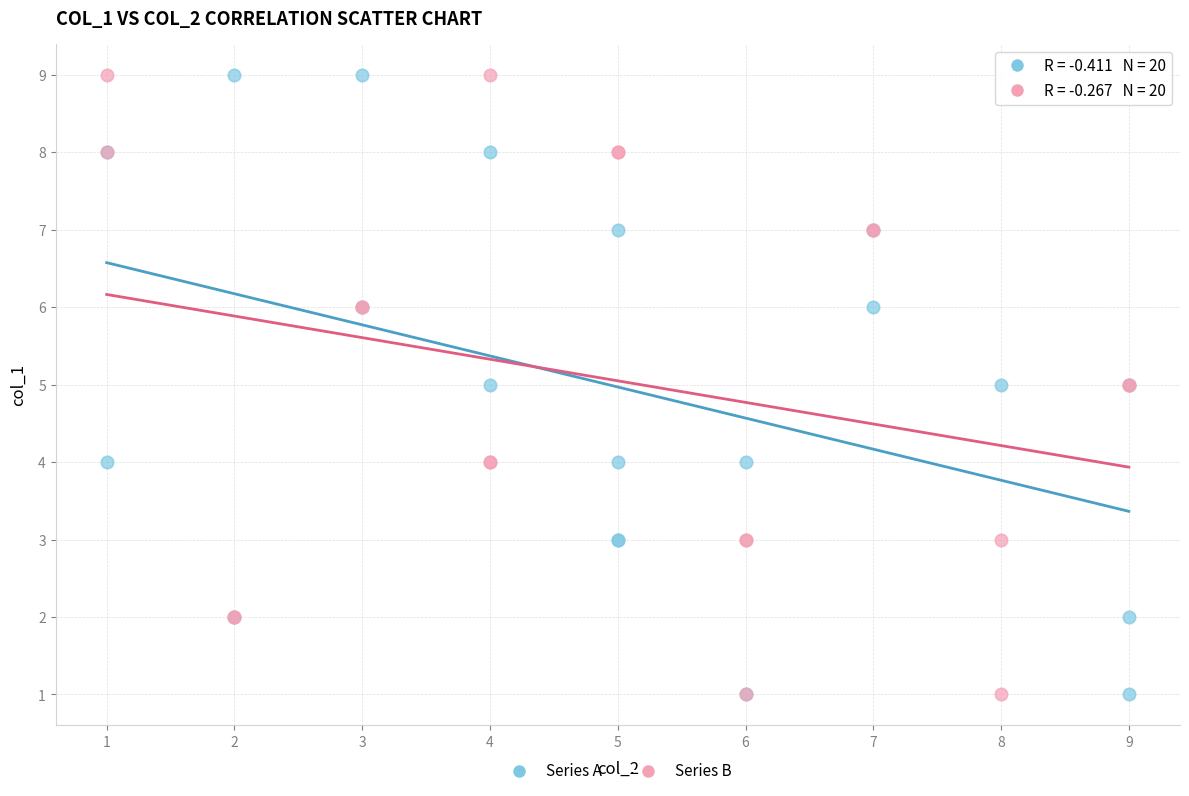

What are all the series names shown in the legend?

Series A, Series B